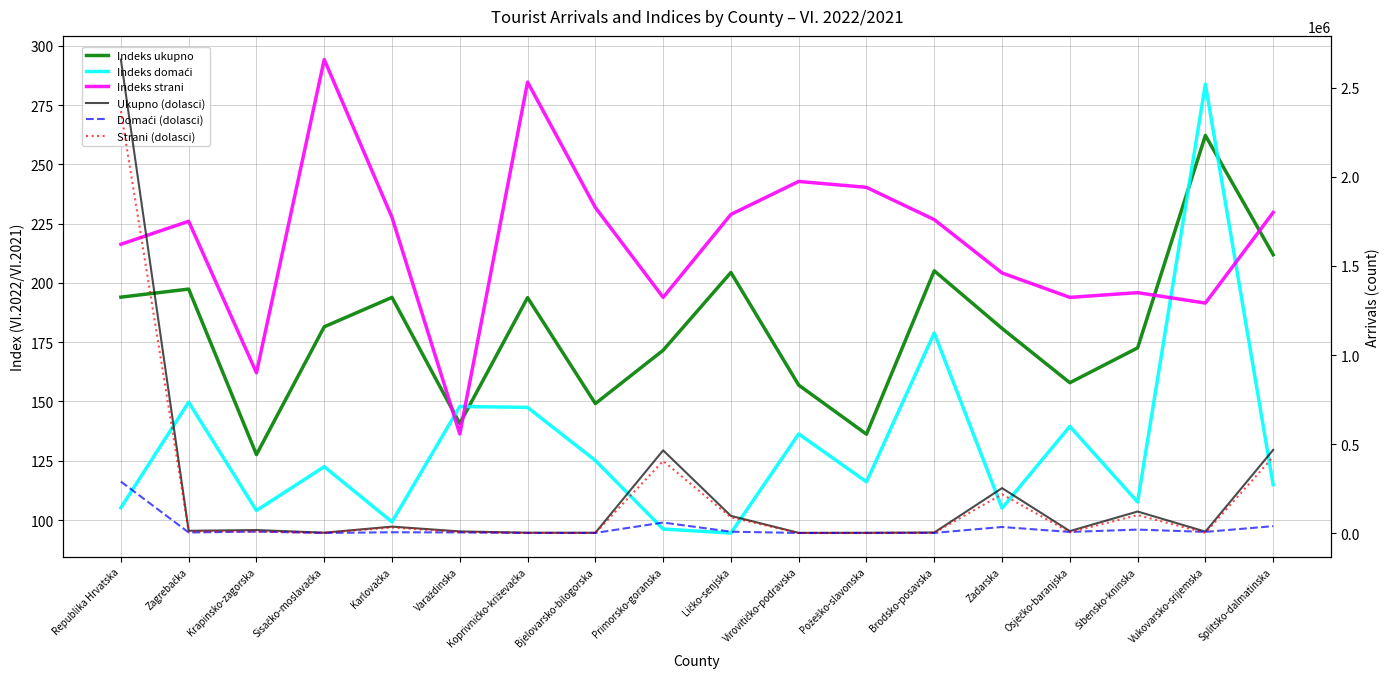

At which label does Domaći (dolasci) reach its peak?

Republika Hrvatska